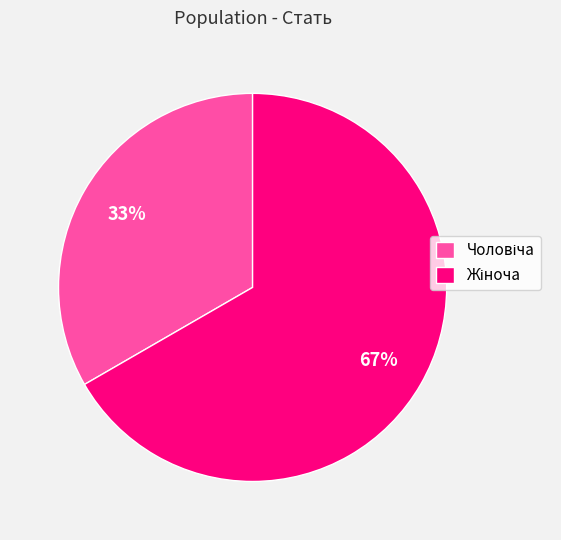

Is there a majority slice in this chart?

Yes